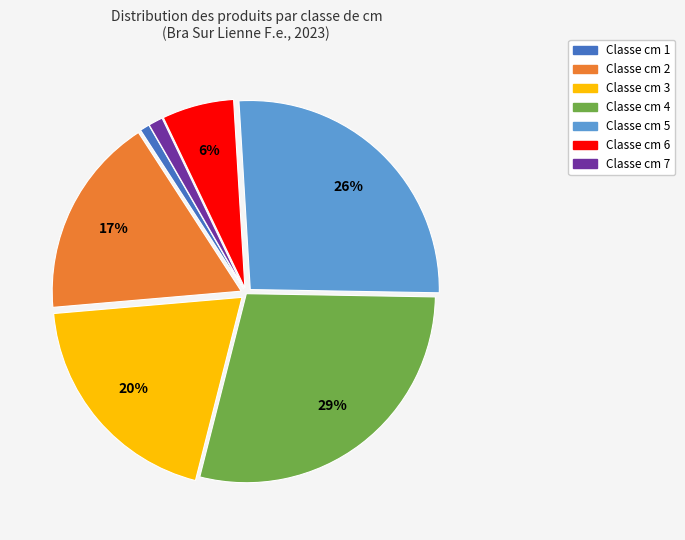

Count the number of slices in the pie.

7